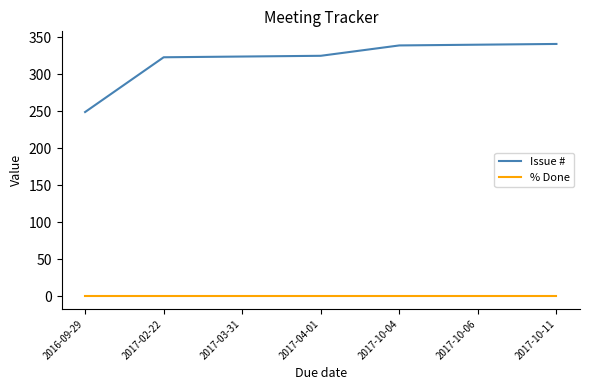

Between 2016-09-29 and 2017-10-06, which series saw the biggest shift?

Issue #